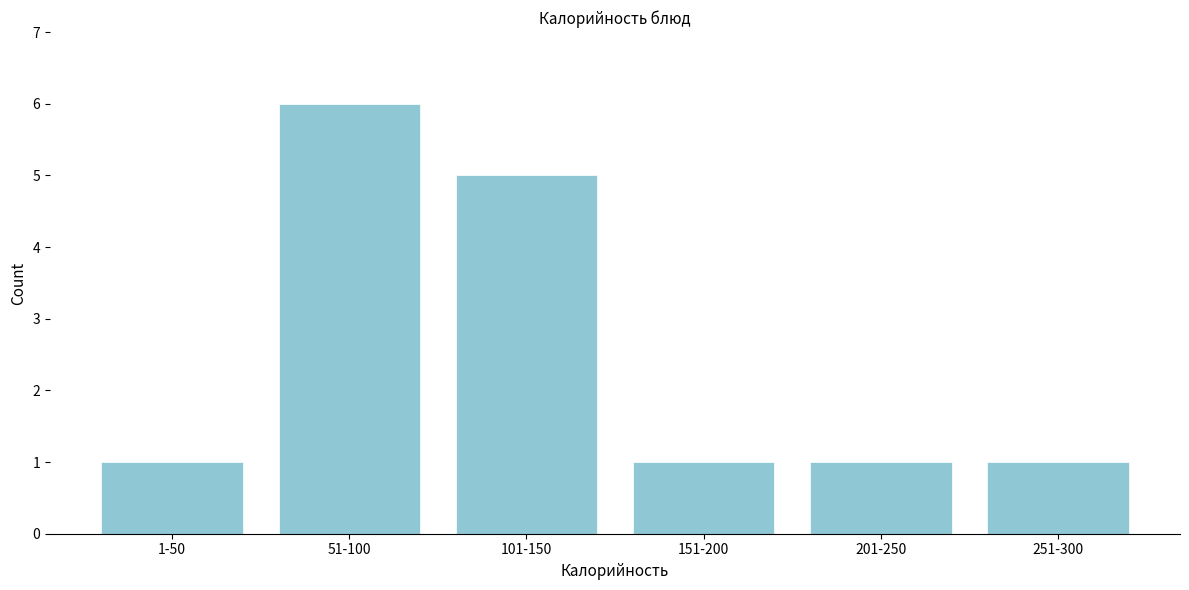

Reading left to right, list all the values displayed in this chart.

1	6	5	1	1	1